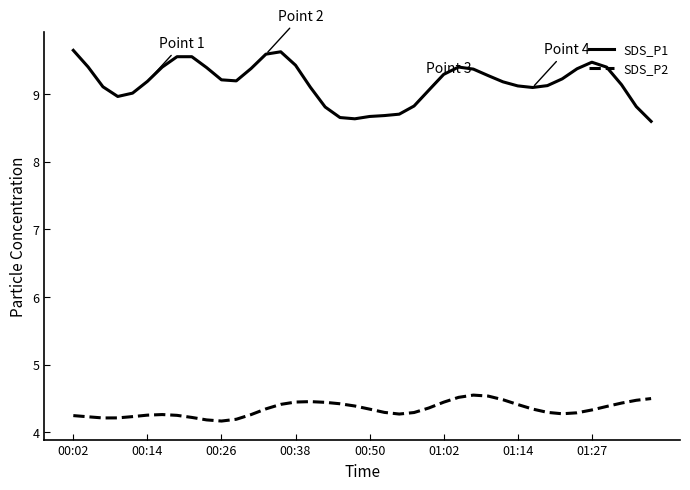

True or false: SDS_P1 and SDS_P2 cross at least once.

False